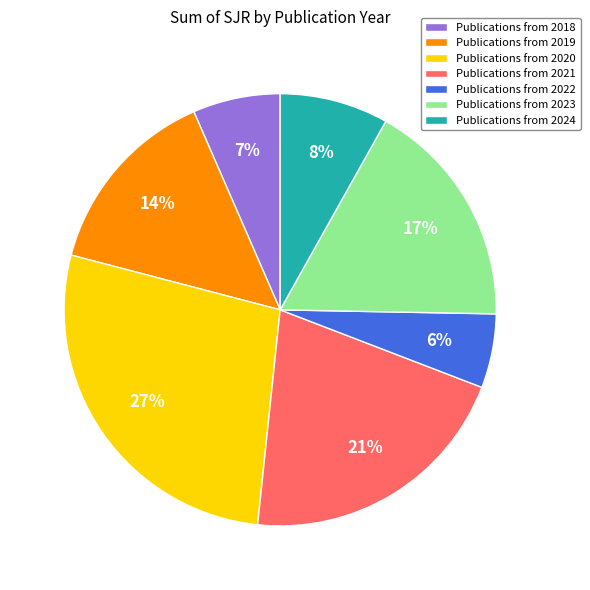

What is the smallest slice in the pie chart?

Publications from 2022